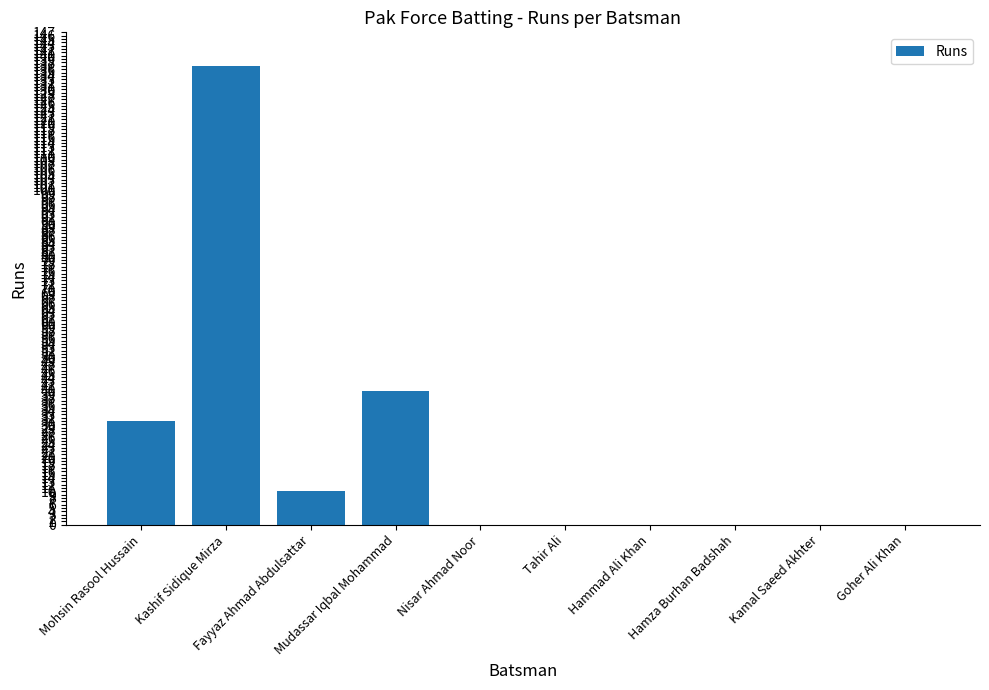

What is the maximum value shown in the chart?

137